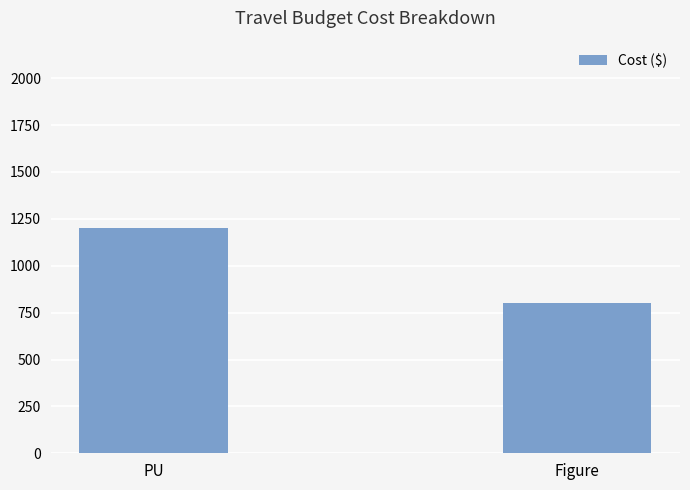

The value at PU is 1200. True or false?

True